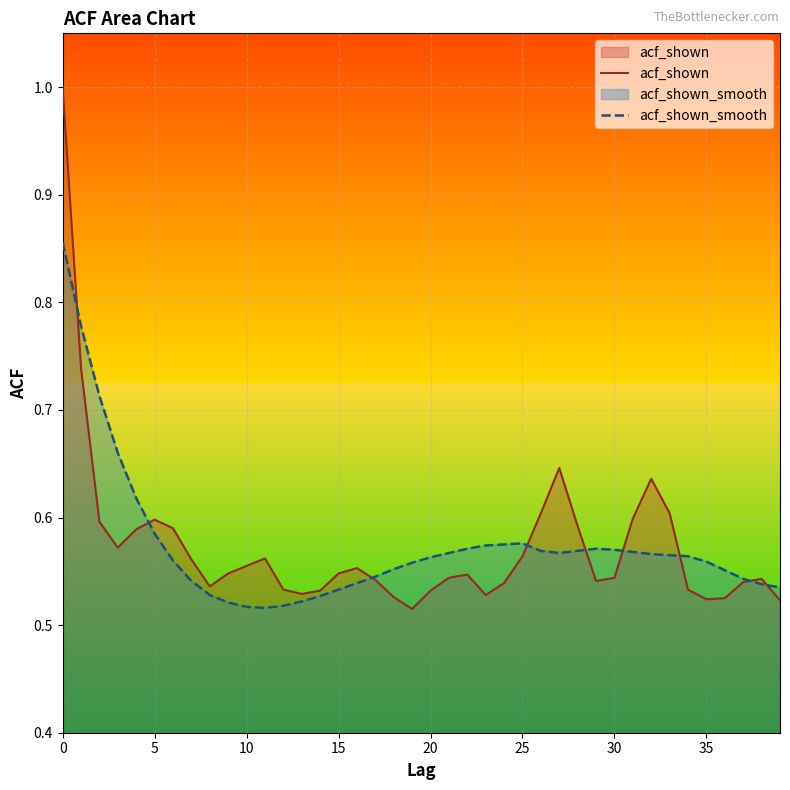

Is the value of acf_shown_smooth at 31 greater than the value of acf_shown at 34?

Yes